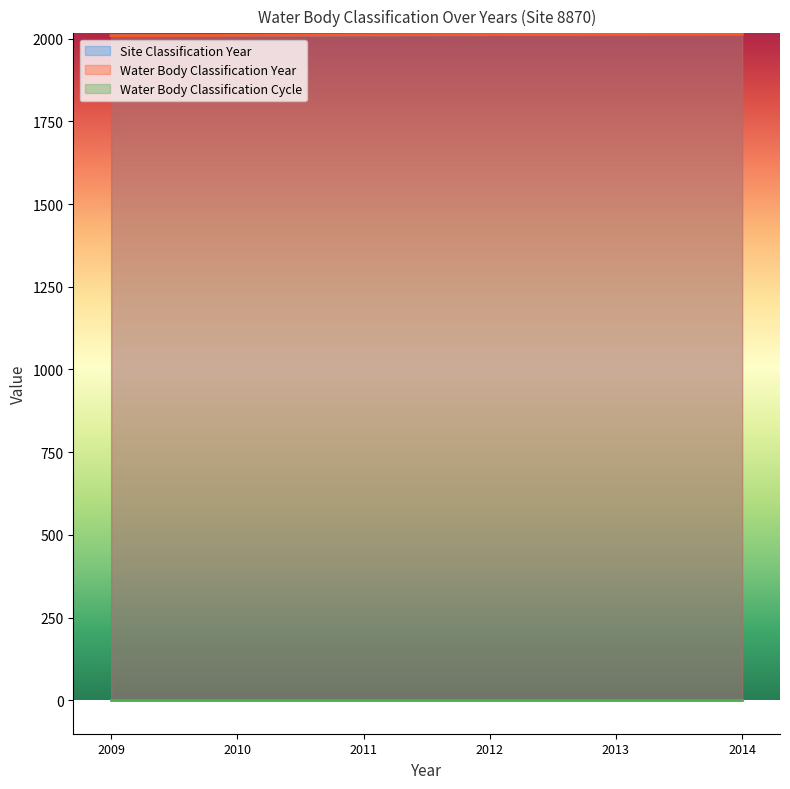

How many categories are shown in the chart?

6